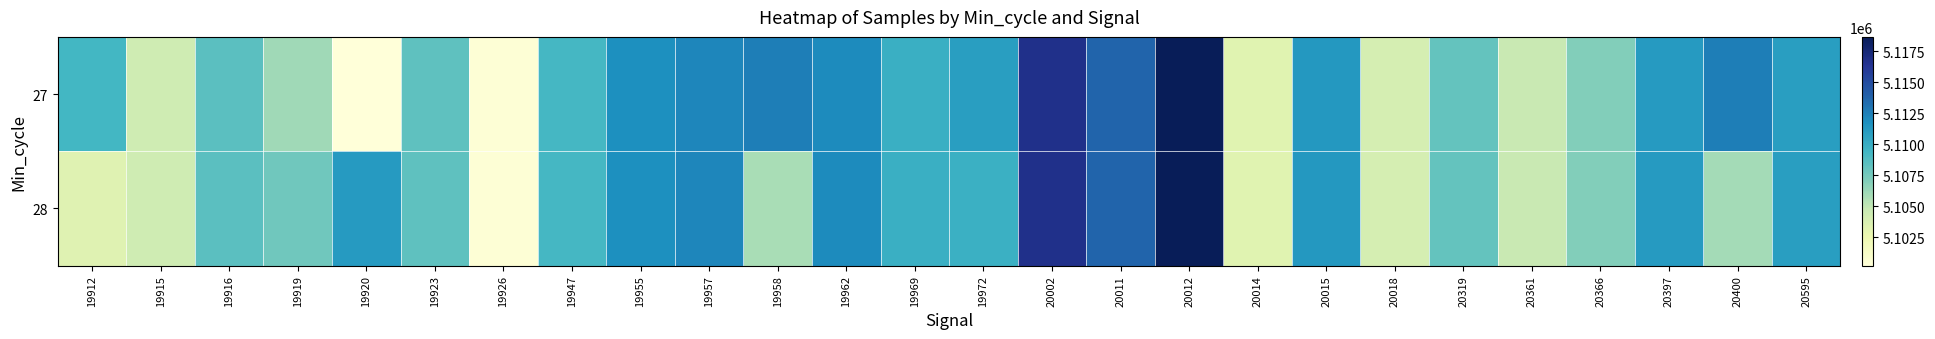

List the series in order of their peak value, highest first.

27, 28